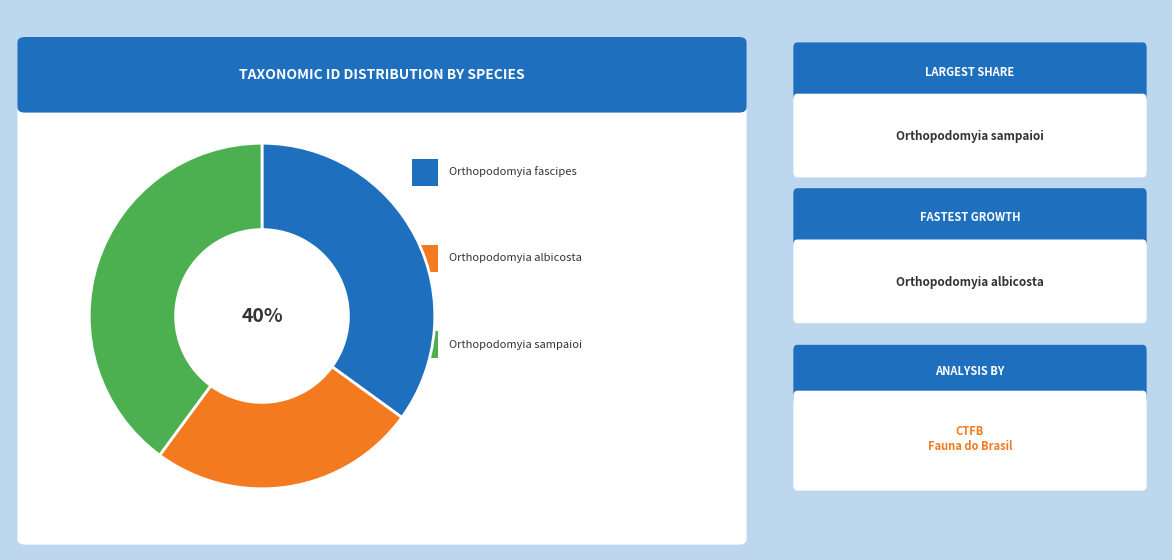

To the nearest percent, what is the combined percentage of Orthopodomyia albicosta and Orthopodomyia sampaioi?

65%